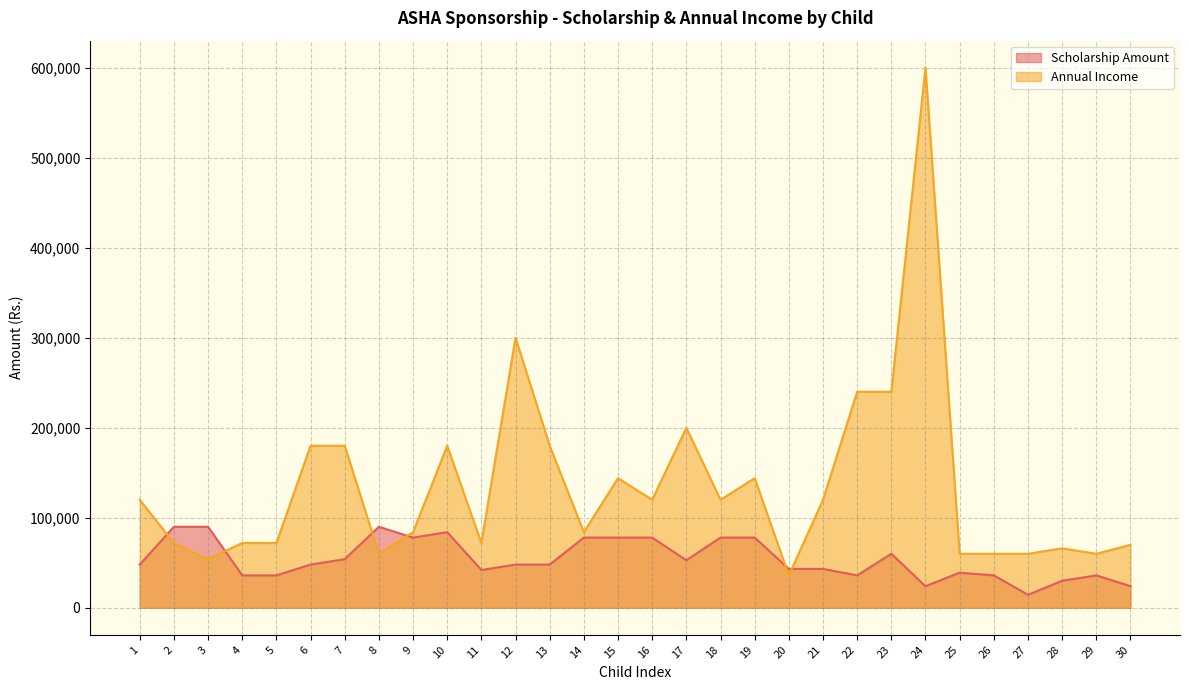

What is the highest value of the Annual Income series?

600000